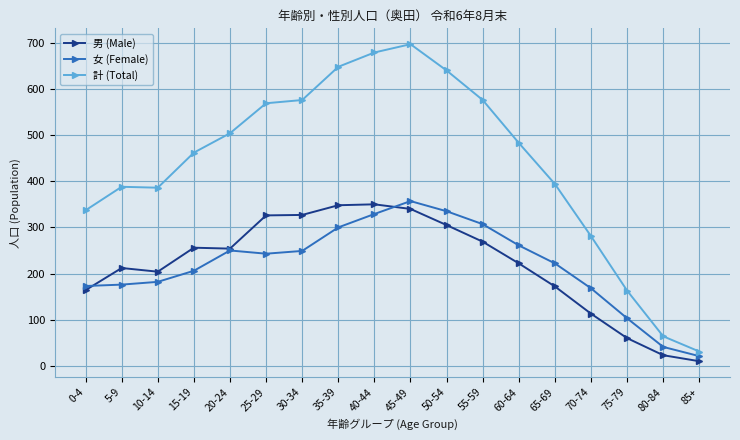

What is the maximum value shown in the chart?

697